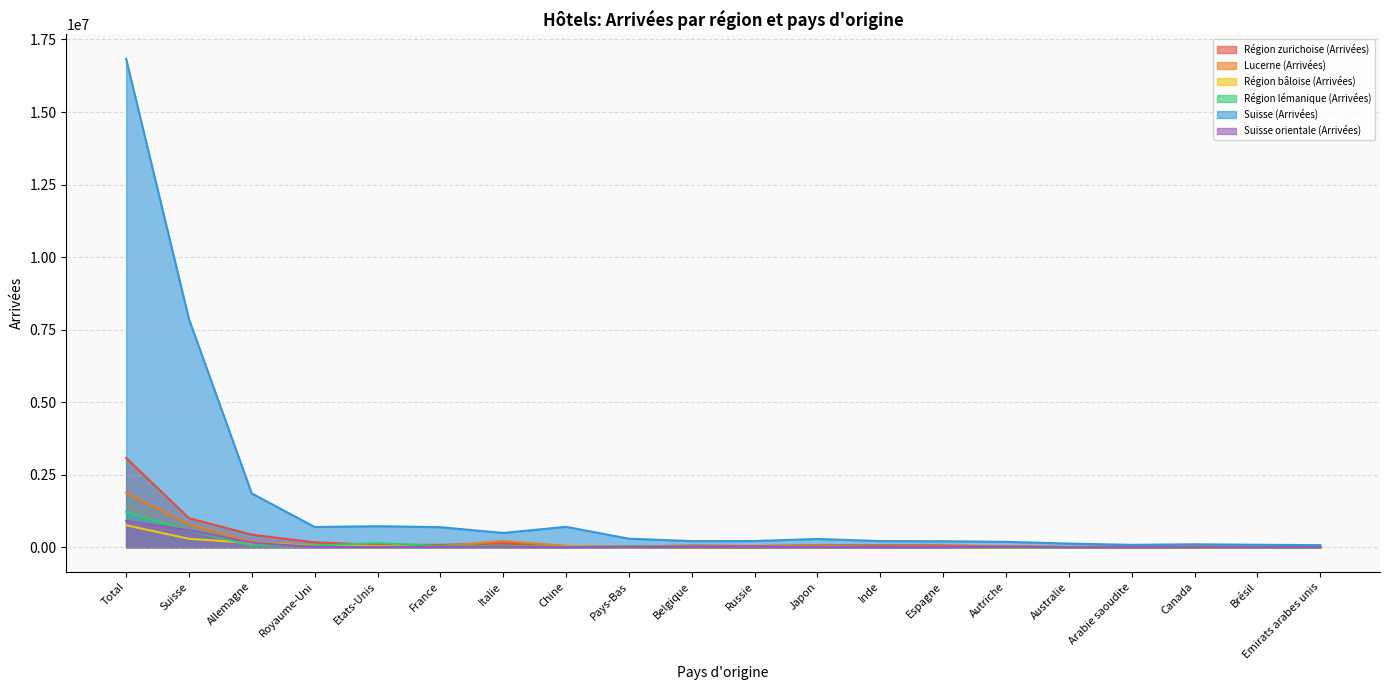

What is the value of the Lucerne (Arrivées) point at the 18th from the left?

9818